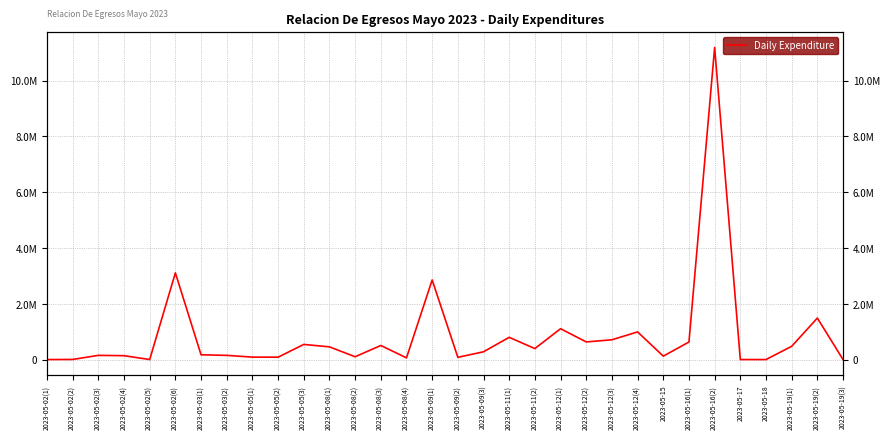

The chart shows a value of 199619.3 at 2023-05-19(1). True or false?

False